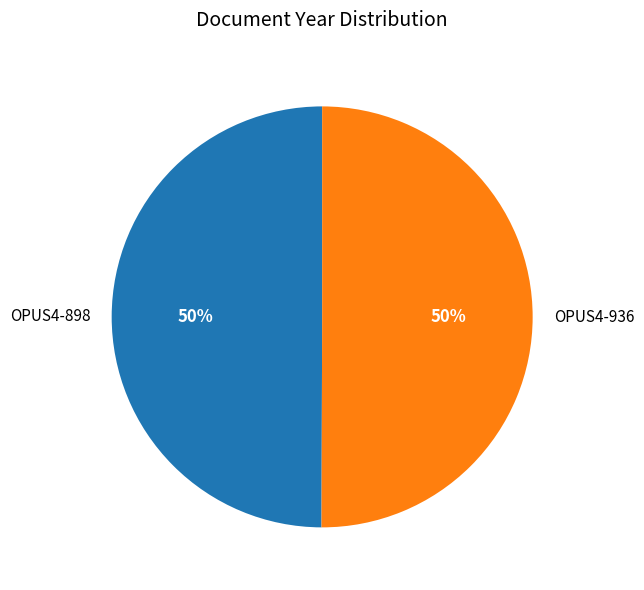

Approximately how many times larger is the value at OPUS4-898 compared to OPUS4-936?

1.0